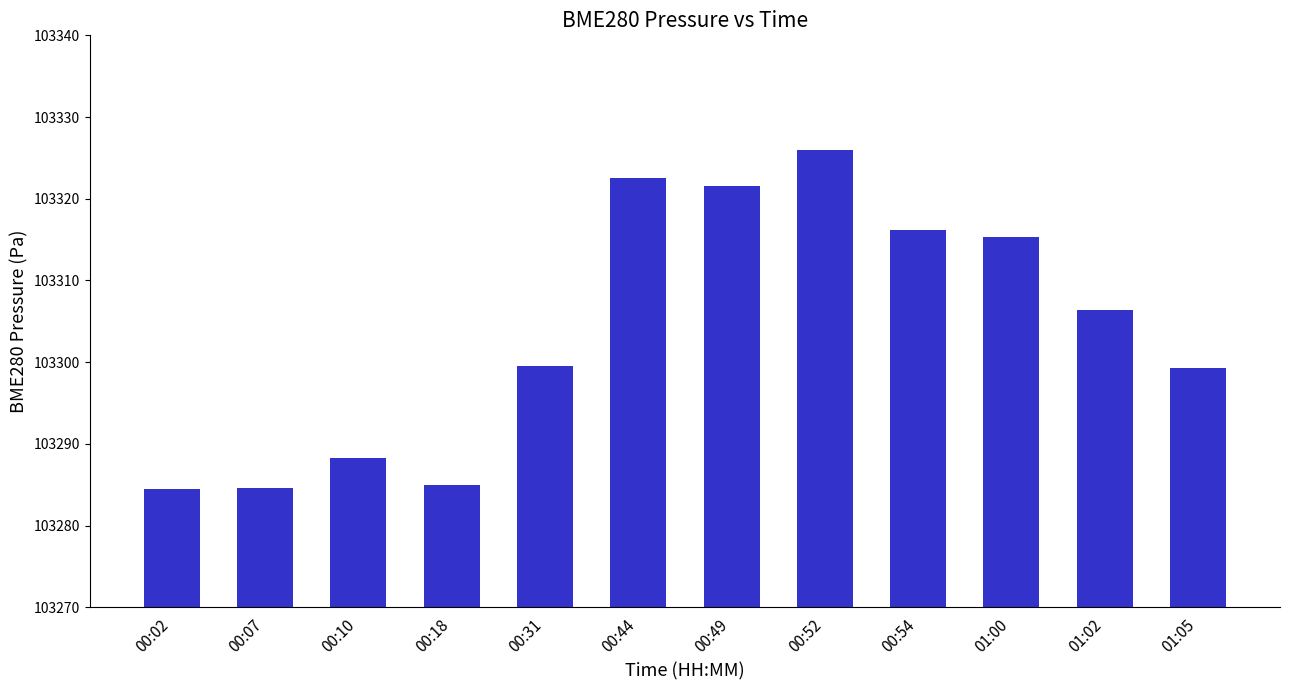

What is the ratio of the value at 00:10 to the value at 00:44?

1.0